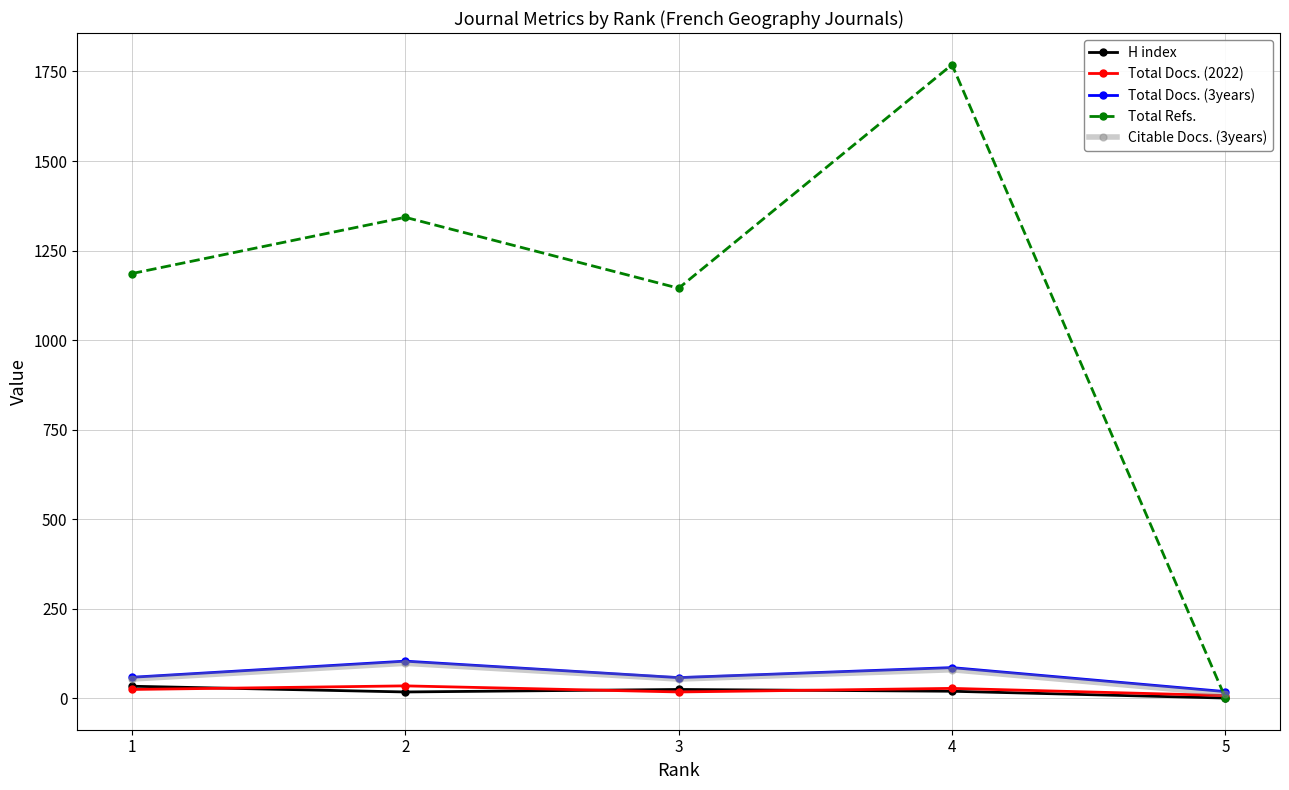

Where is the first local maximum for Total Refs.?

2